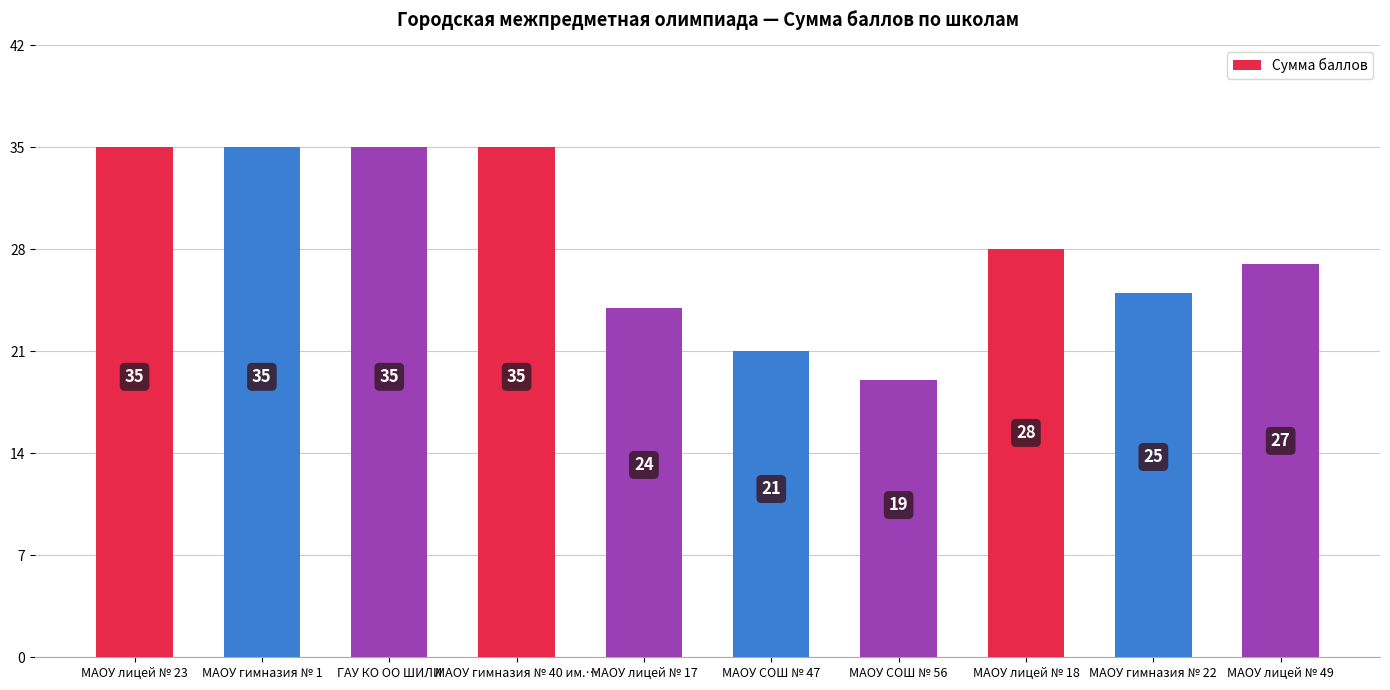

The value at МАОУ СОШ № 47 is 21. True or false?

True